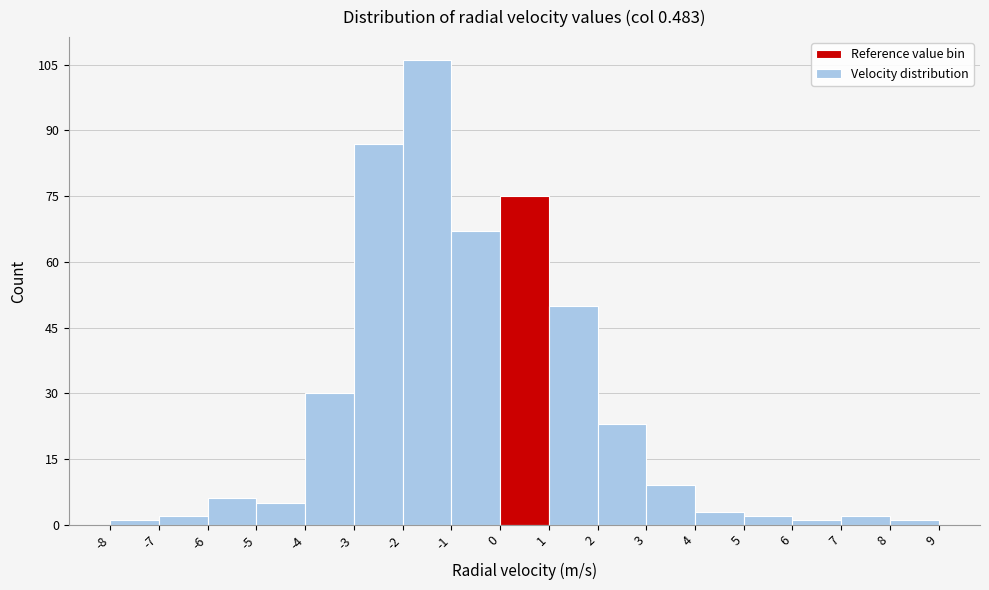

Reading left to right, list every bar in this chart as the range it spans on the x-axis followed by its height. The values are not printed on the chart, so give them approximately, as read against the axis.

-8 to -7: under 2
-7 to -6: 2
-6 to -5: 6
-5 to -4: 6
-4 to -3: 30
-3 to -2: 88
-2 to -1: 106
-1 to 0: 68
0 to 1: 76
1 to 2: 50
2 to 3: 24
3 to 4: 10
4 to 5: 4
5 to 6: 2
6 to 7: under 2
7 to 8: 2
8 to 9: under 2